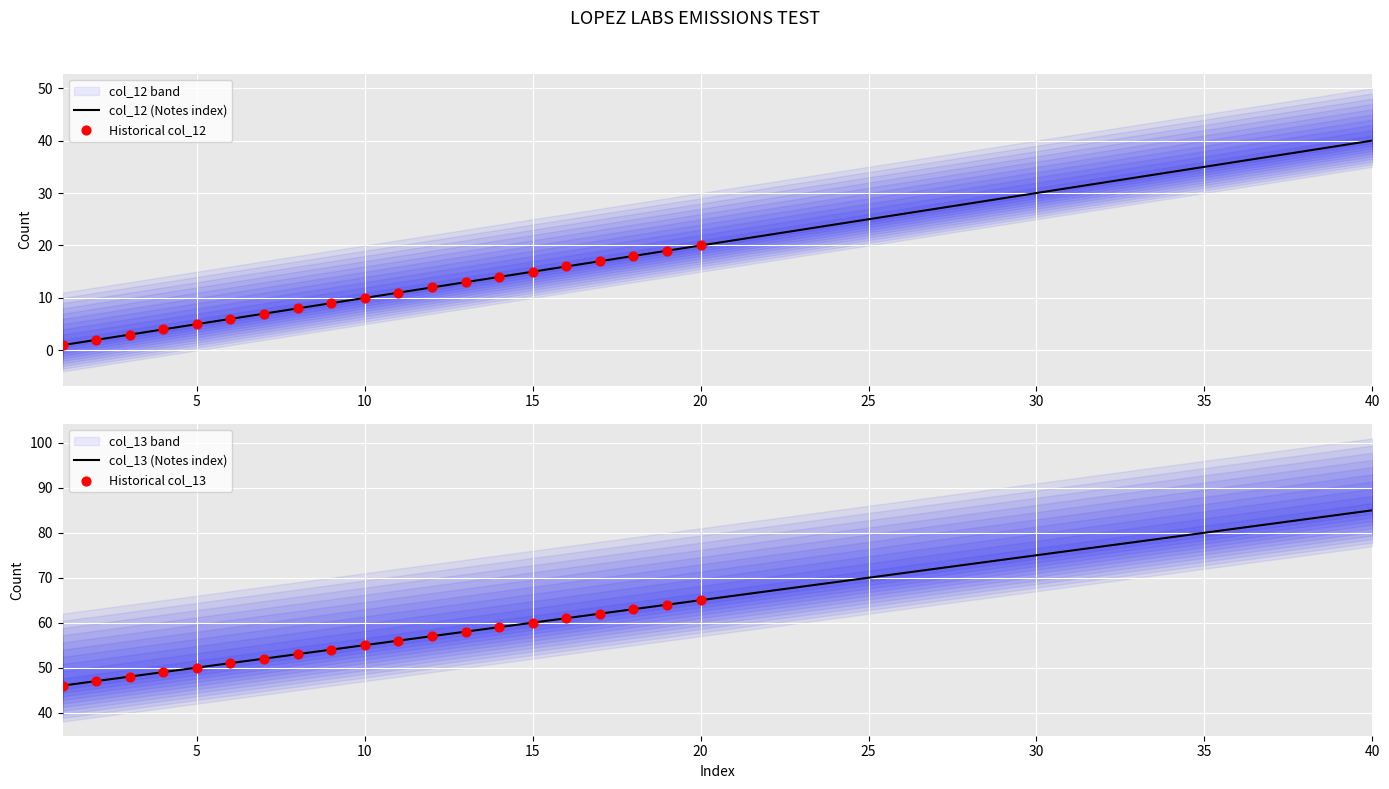

What are all the series names shown in the legend?

col_12, col_13